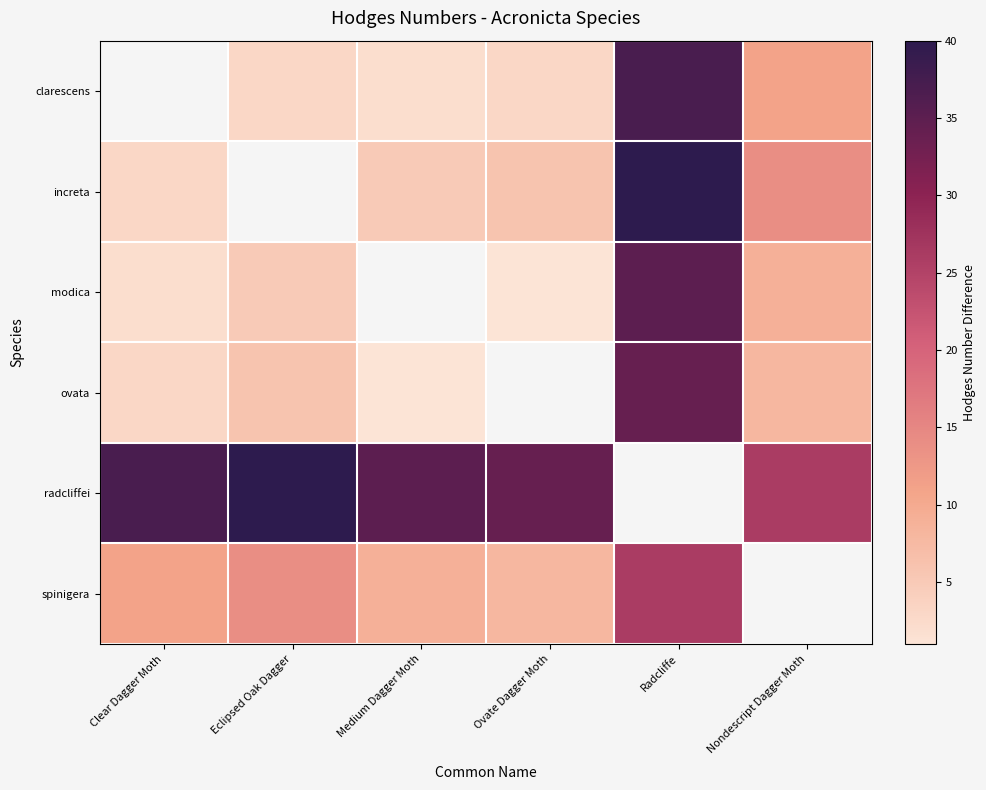

What is the difference between the ovata values at Clear Dagger Moth and Eclipsed Oak Dagger?

3.0